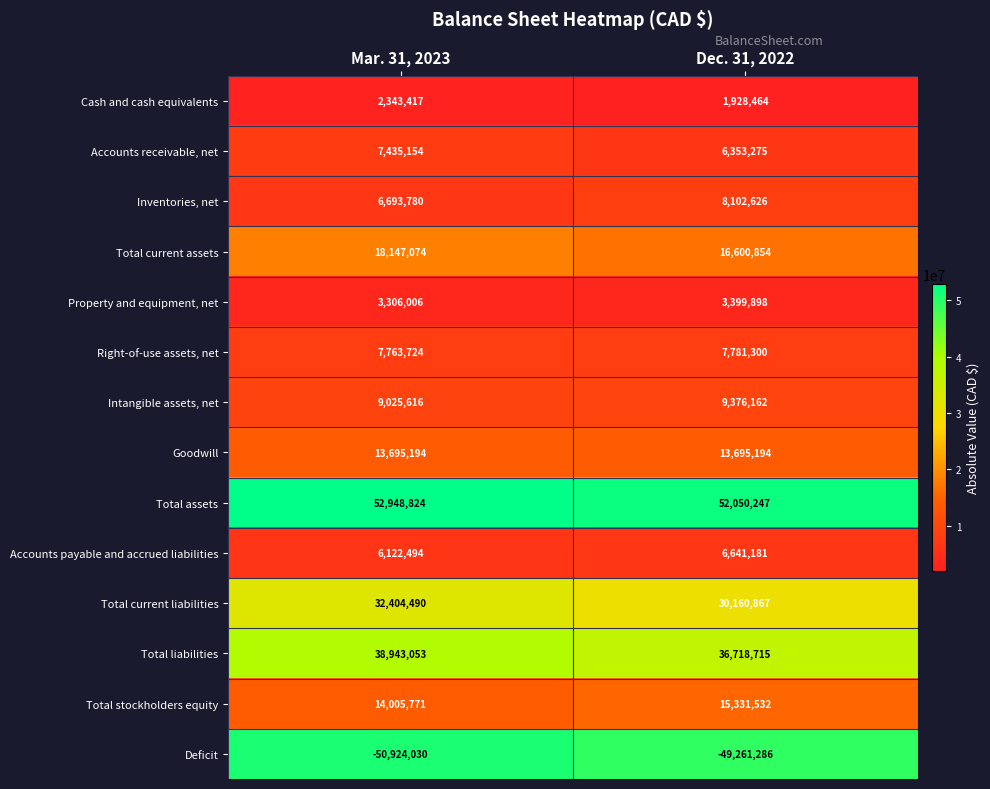

Which category has the lowest value in the Property and equipment, net series?

Mar. 31, 2023